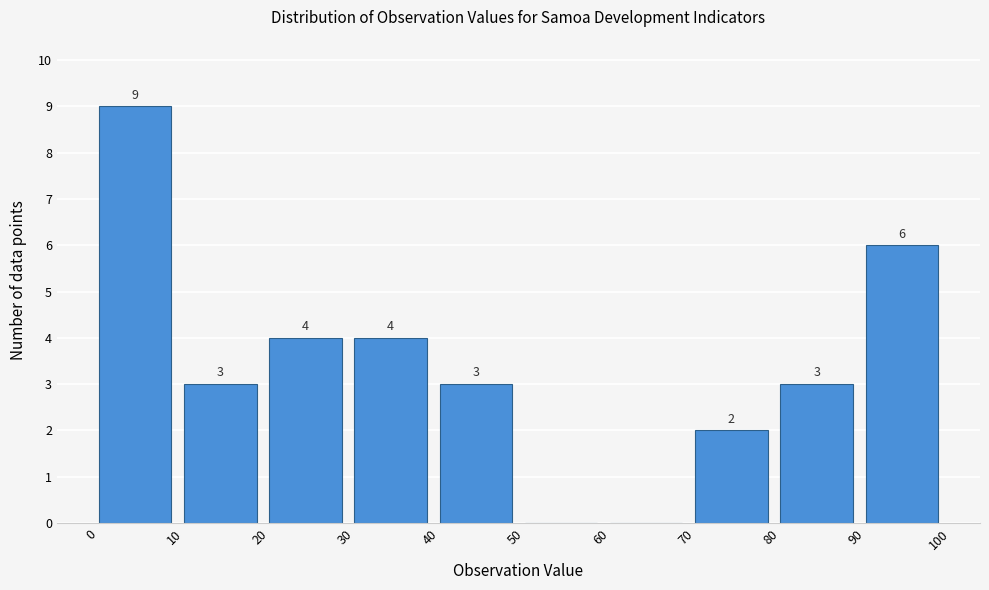

Over which range of the x-axis is the bar tallest?

0 to 10